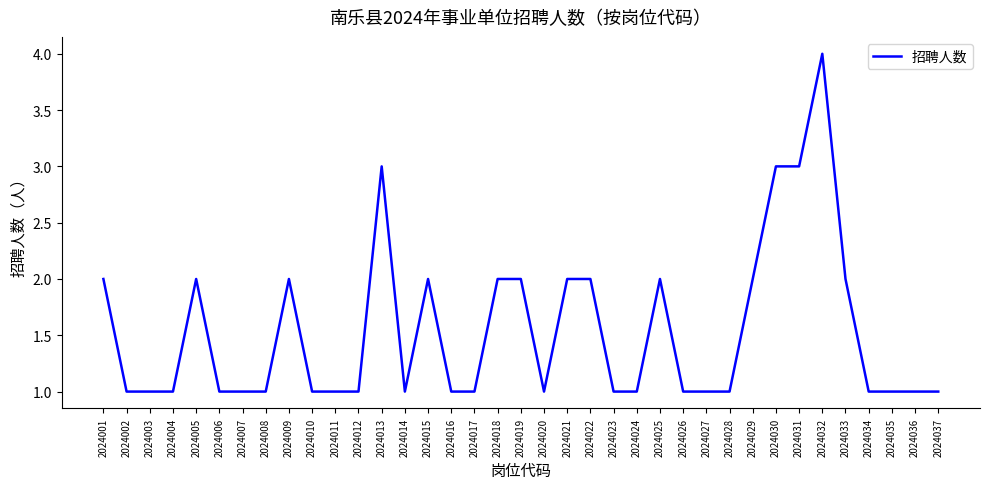

What value does the data have at 2024007?

1